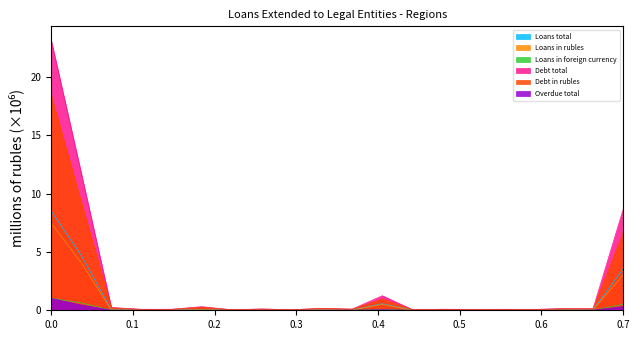

What is the greatest value displayed?

23.2